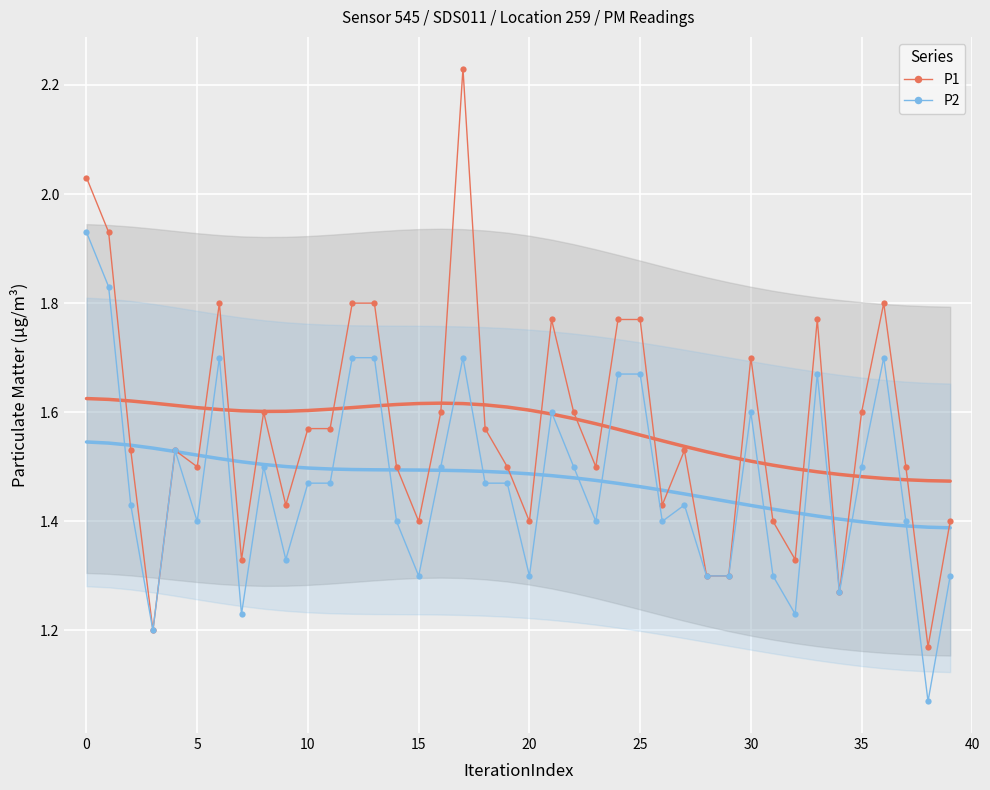

In P1, how many points are higher than both neighbors (excluding endpoints)?

9